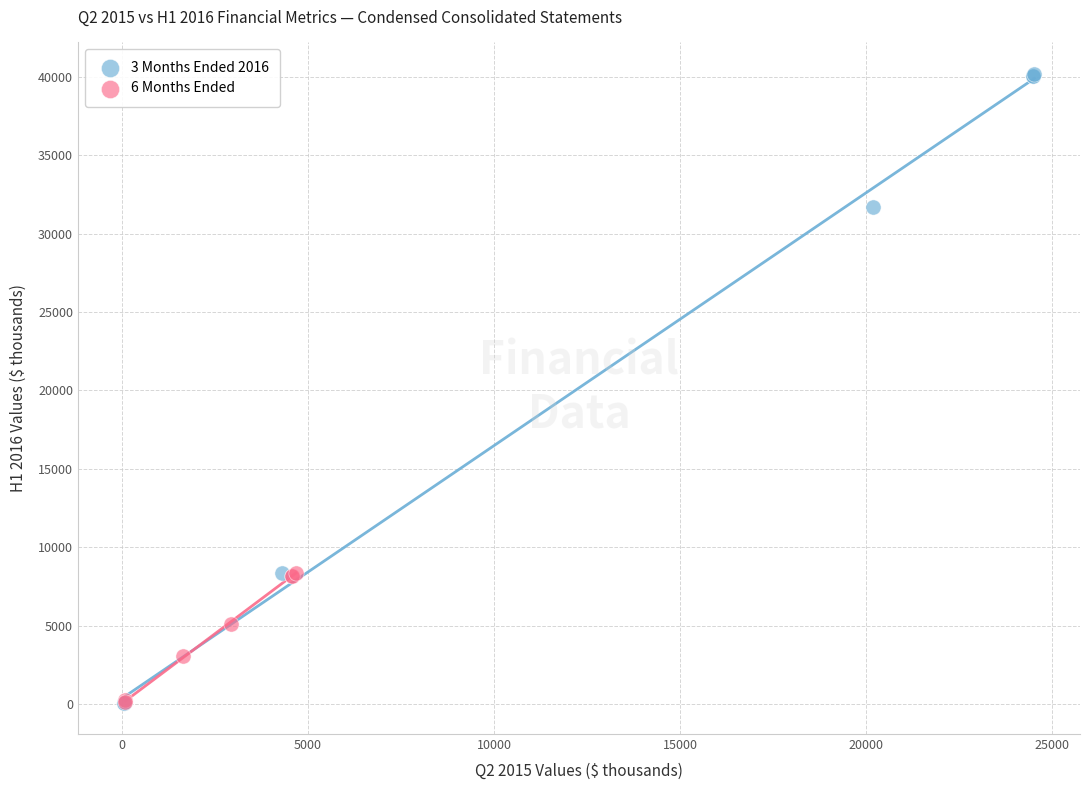

Which series has the largest Y range (max minus min)?

3 Months Ended 2016